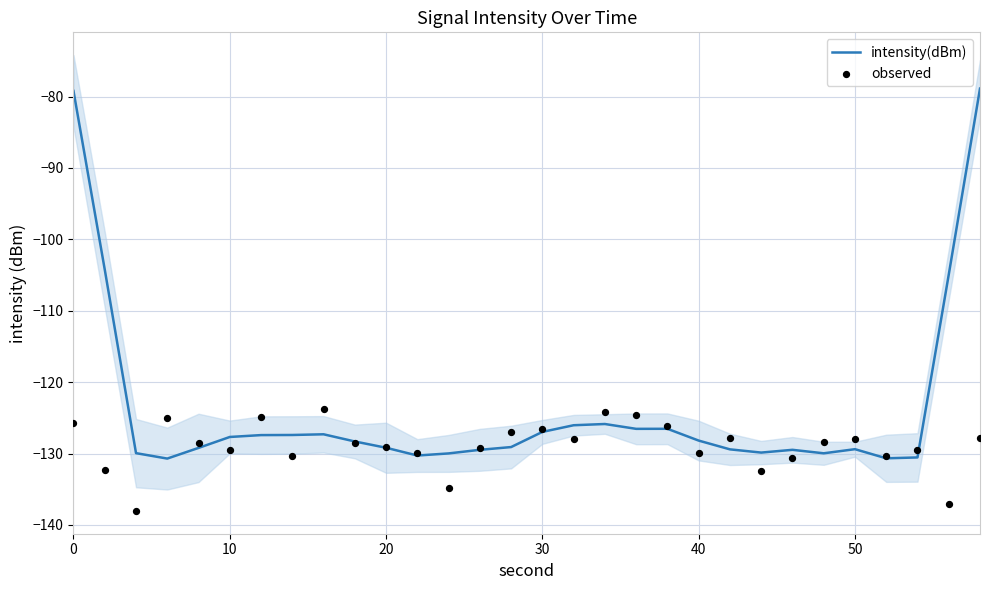

What is the lowest value of the intensity(dBm) series?

-130.7